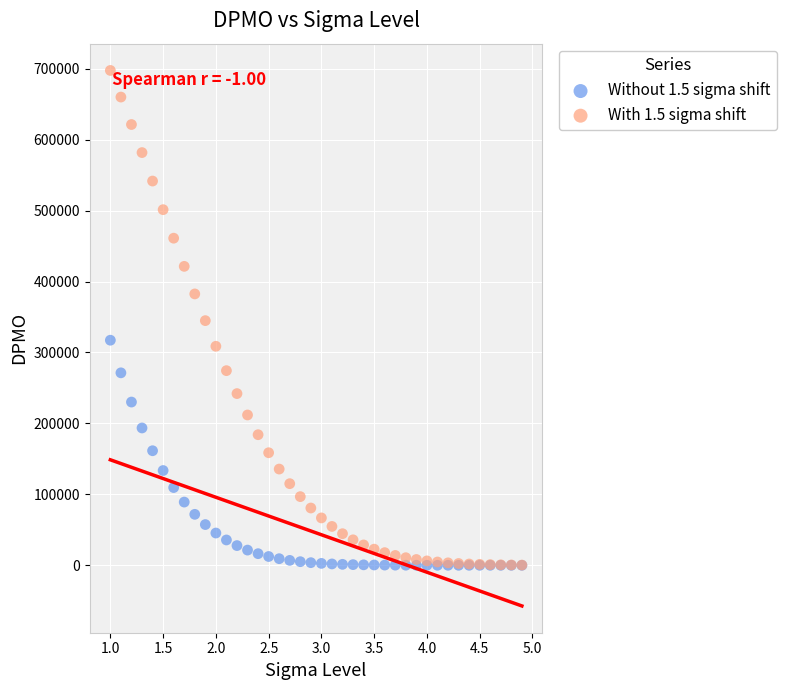

What are all the series names shown in the legend?

Without 1.5 sigma shift, With 1.5 sigma shift